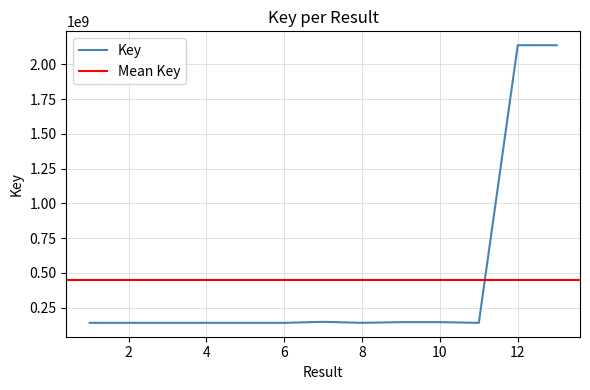

What is the difference between the values at 12 and 7?

1989433525